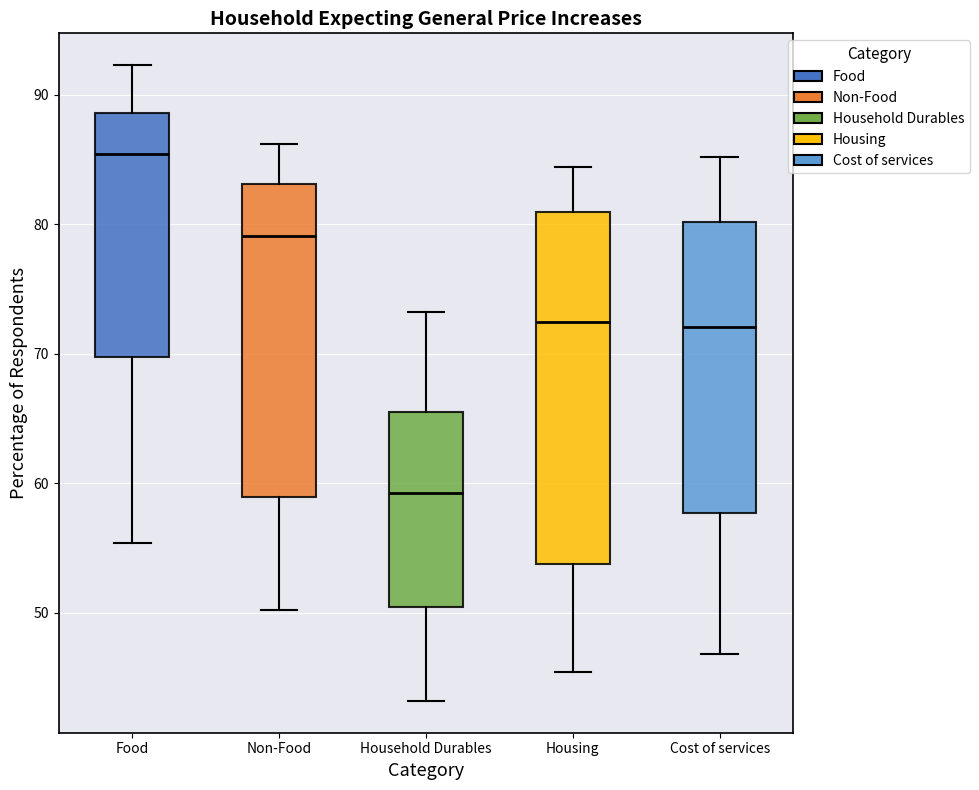

Reading left to right, read every box against the y-axis: the position of its median line, the range the box covers, and the ends of its whiskers. The values are not printed on the chart, so give them approximately, as read against the axis.

Food: median 85, box 70 to 89, whiskers 55 to 92
Non-Food: median 79, box 59 to 83, whiskers 50 to 86
Household Durables: median 59, box 50 to 66, whiskers 43 to 73
Housing: median 73, box 54 to 81, whiskers 45 to 84
Cost of services: median 72, box 58 to 80, whiskers 47 to 85